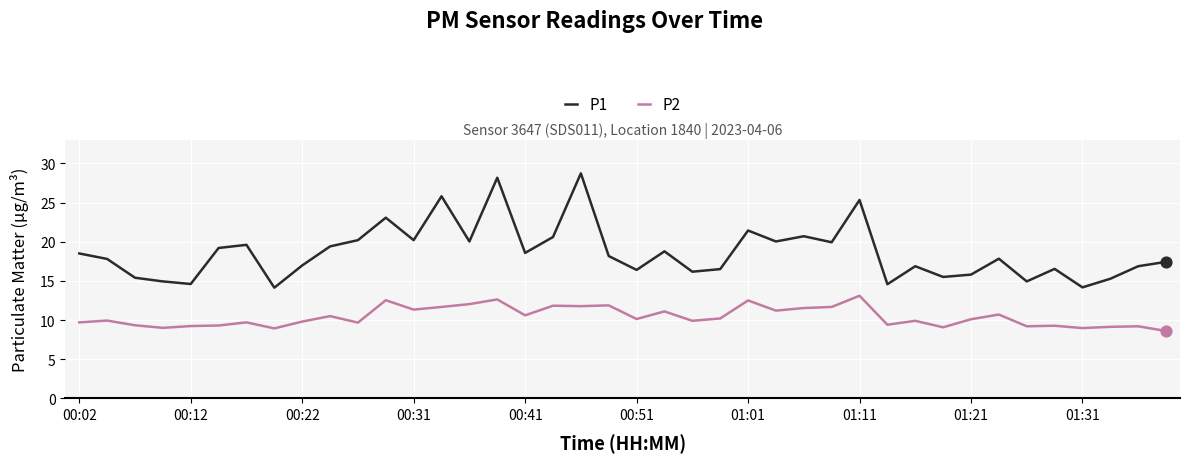

What are all the series names shown in the legend?

P1, P2